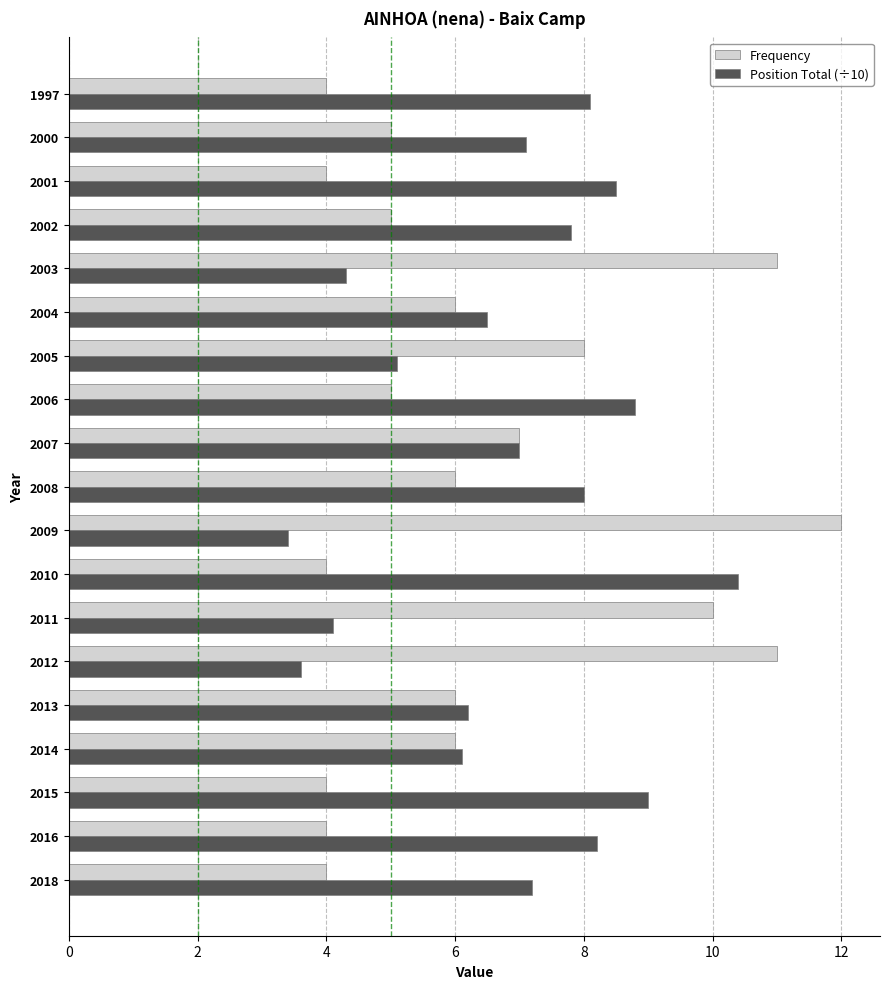

Which series changed the most between 2018 and 2006?

Position Total (÷10)